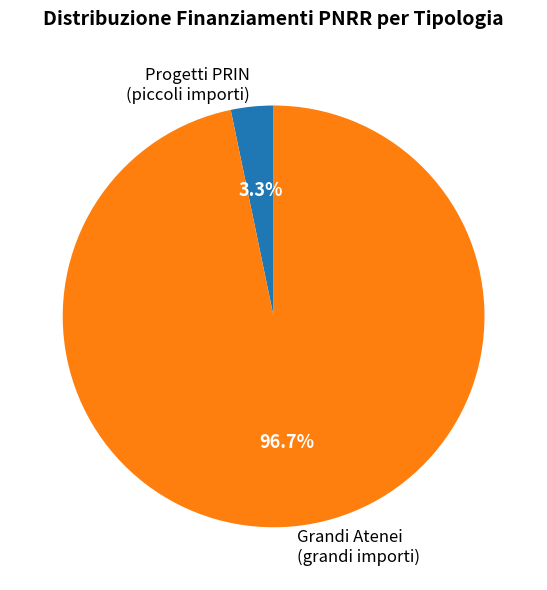

Is the sum of Grandi Atenei (grandi importi) and Progetti PRIN (piccoli importi) greater than half?

Yes